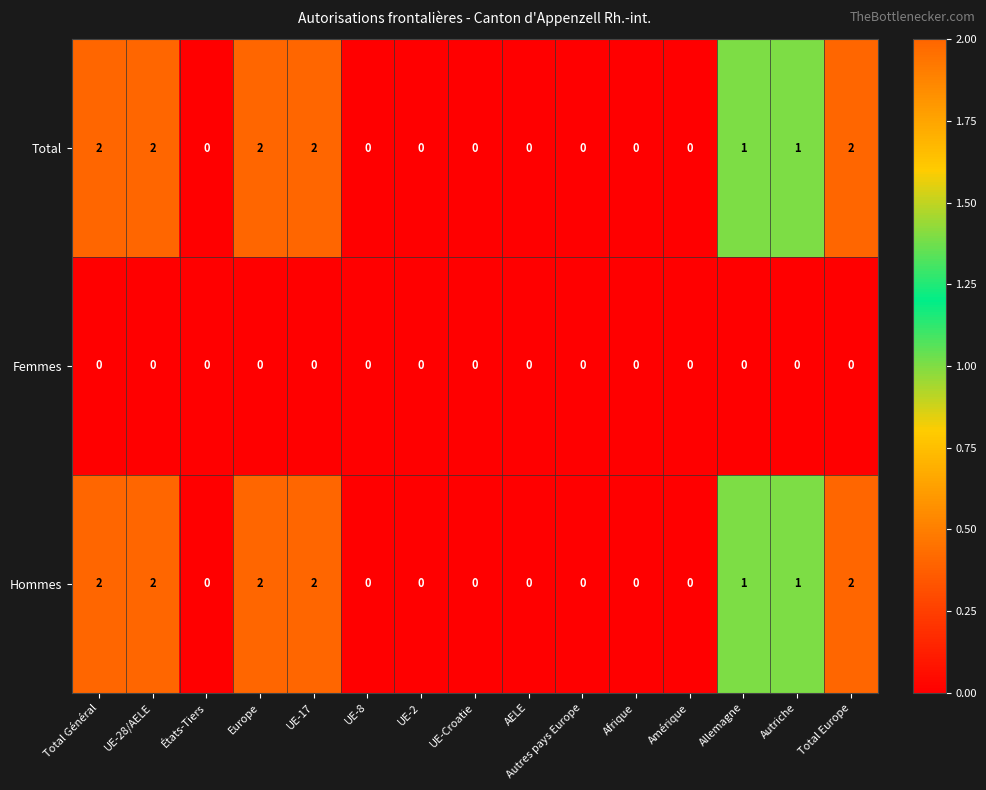

The Femmes series shows 0 at Autres pays Europe. True or false?

True